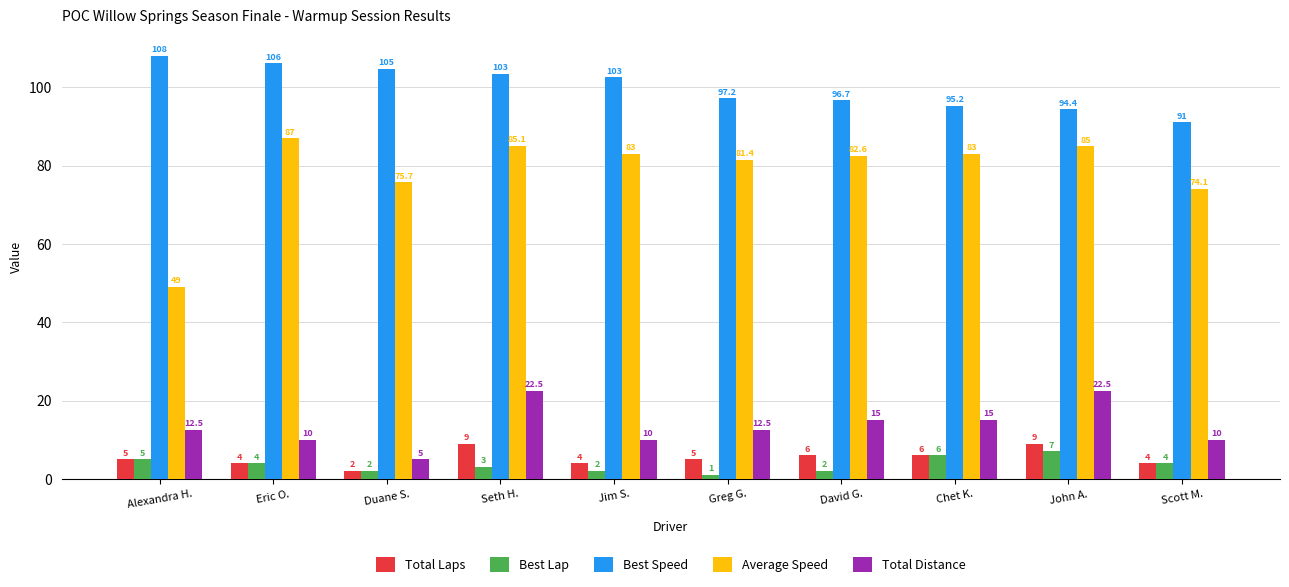

What is the approximate value of Average Speed at David G.?

82.6